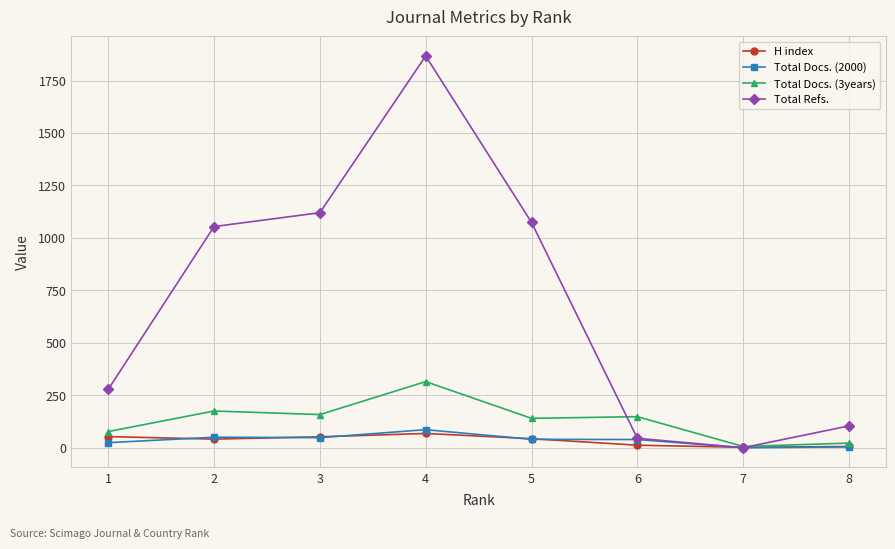

What is the greatest value displayed?

1867